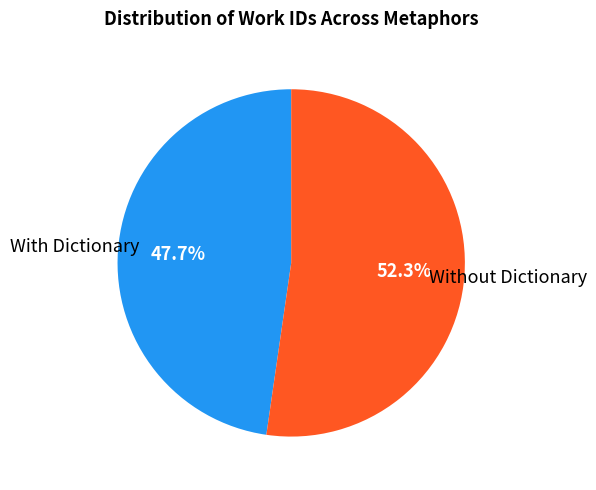

Rank the categories by value from lowest to highest.

With Dictionary, Without Dictionary